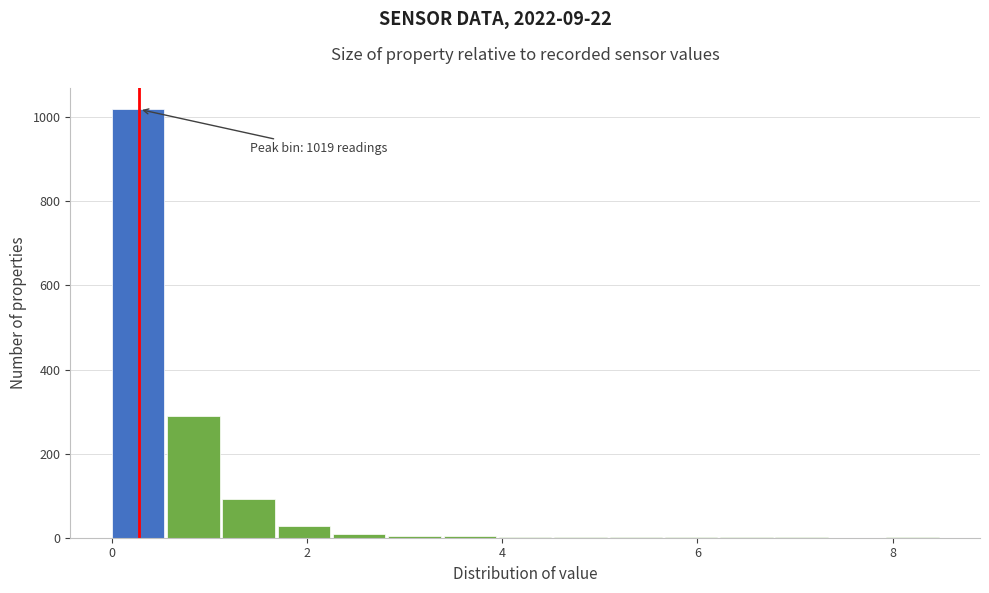

Read against the x-axis, roughly where is the centre of the tallest bar?

0.2